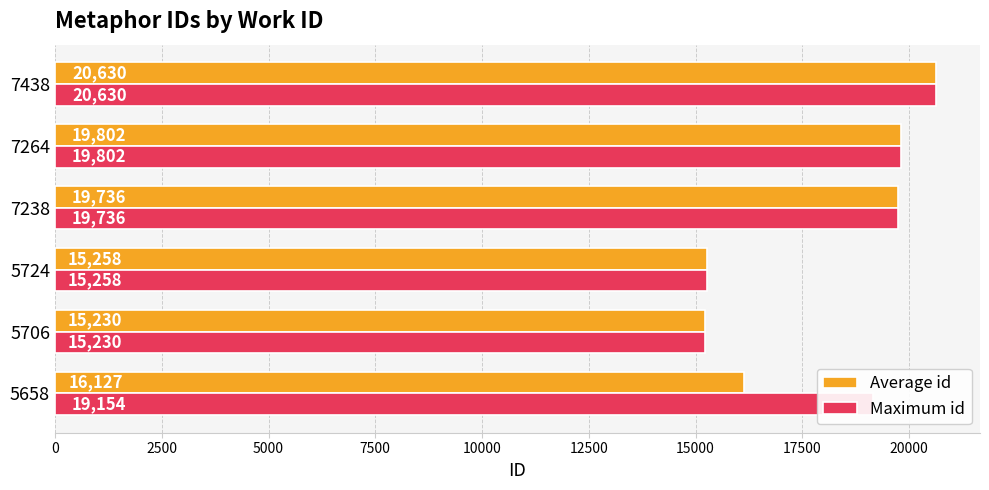

What is the difference between the maximum and minimum values in the Maximum id series?

5400.0